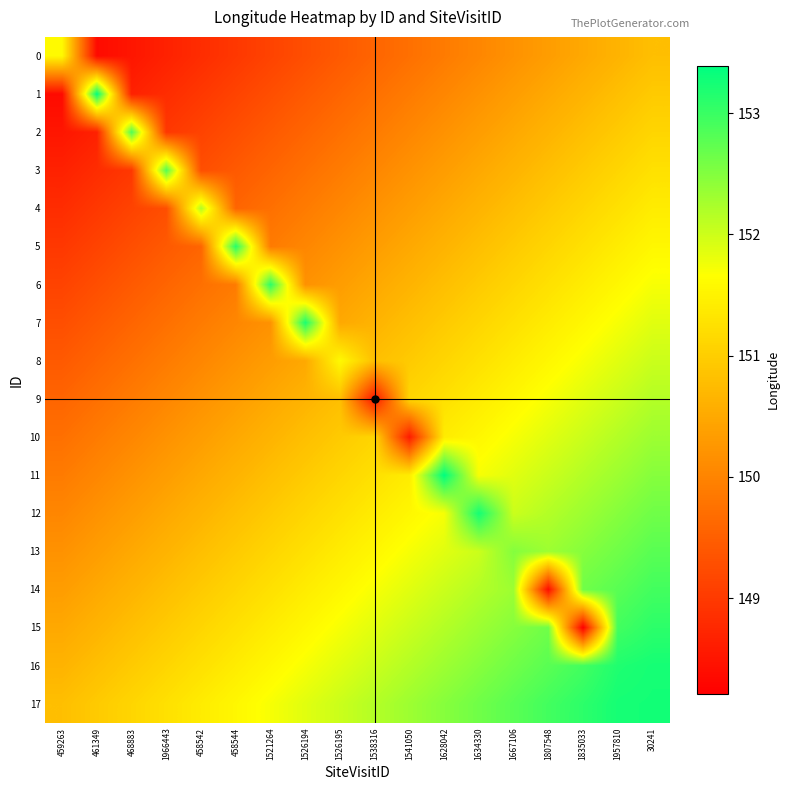

Count the number of categories in the chart.

18